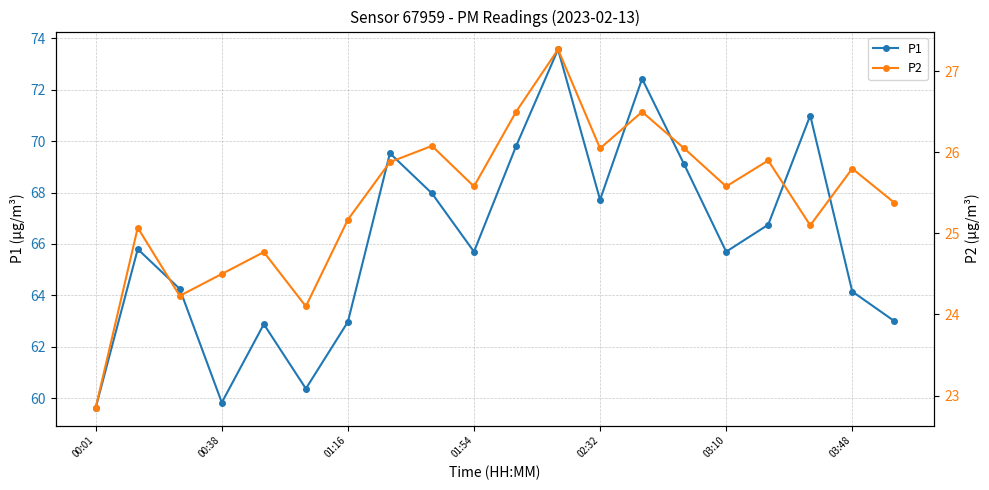

Reading right to left, list all the values displayed in this chart.

P1: 63.0	64.2	71.0	66.8	65.7	69.1	72.4	67.7	73.6	69.8	65.7	68.0	69.5	63.0	60.4	62.9	59.8	64.2	65.8	59.6
P2: 25.4	25.8	25.1	25.9	25.6	26.1	26.5	26.1	27.3	26.5	25.6	26.1	25.9	25.2	24.1	24.8	24.5	24.2	25.1	22.9